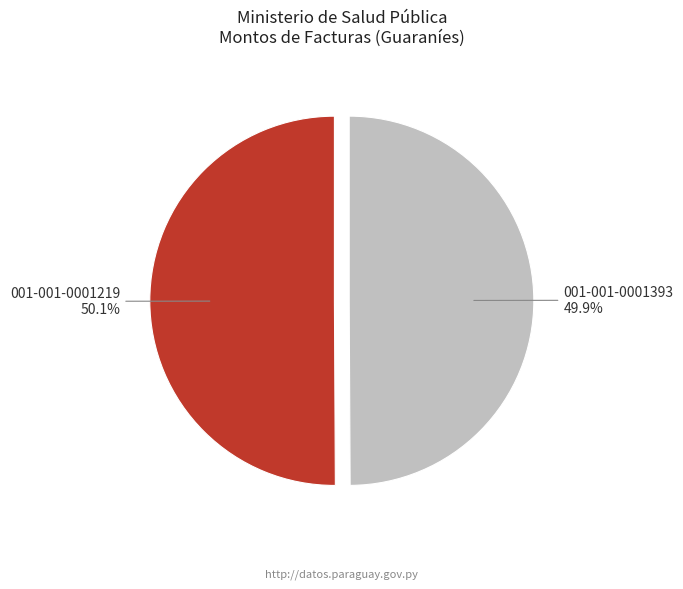

Combined, what portion of the pie is 001-001-0001219 50.1% and 001-001-0001393 49.9%?

100.0%